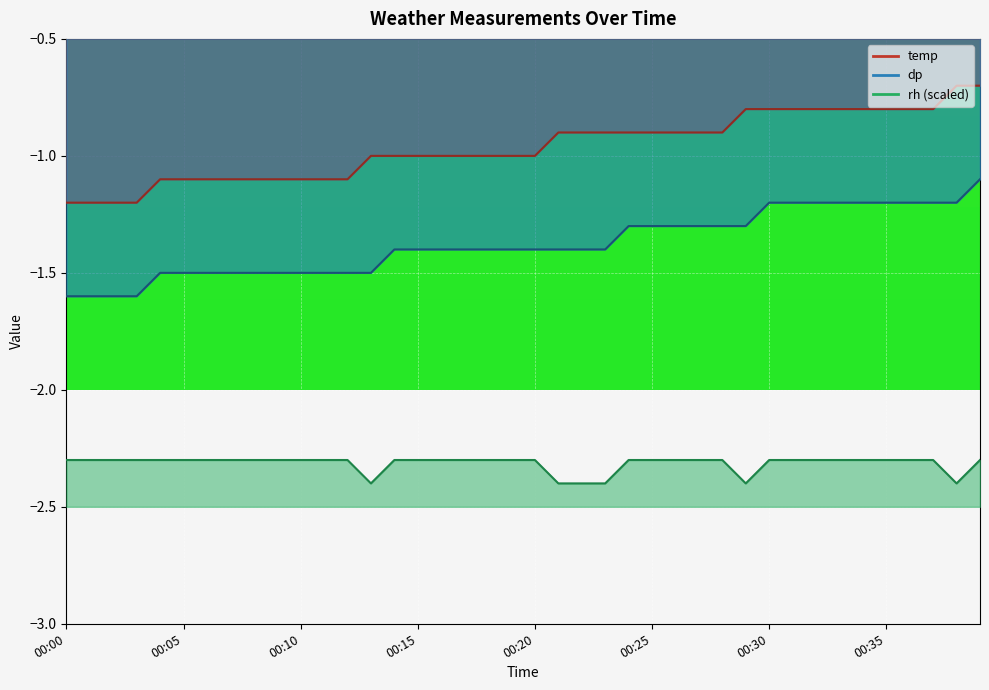

What is the average value of the temp series?

-1.0